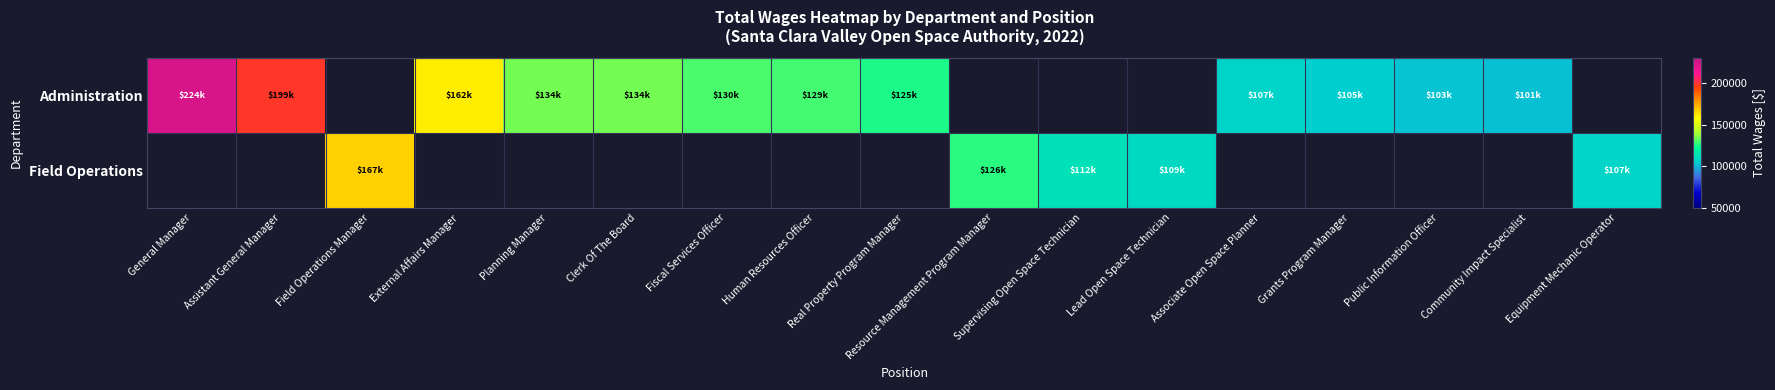

What is the difference between the maximum and minimum values in the Administration series?

122884.0